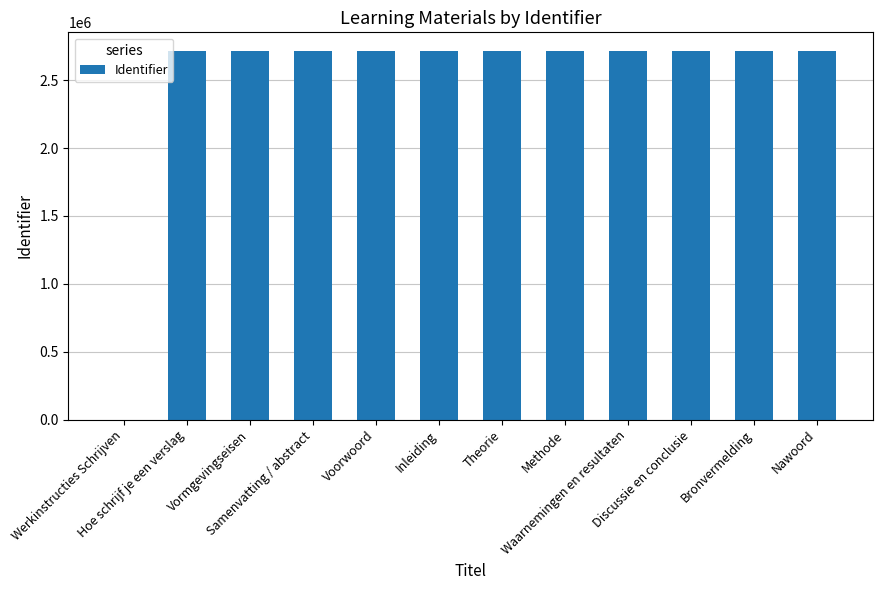

What is the sum of the values at Inleiding and Voorwoord?

5432907